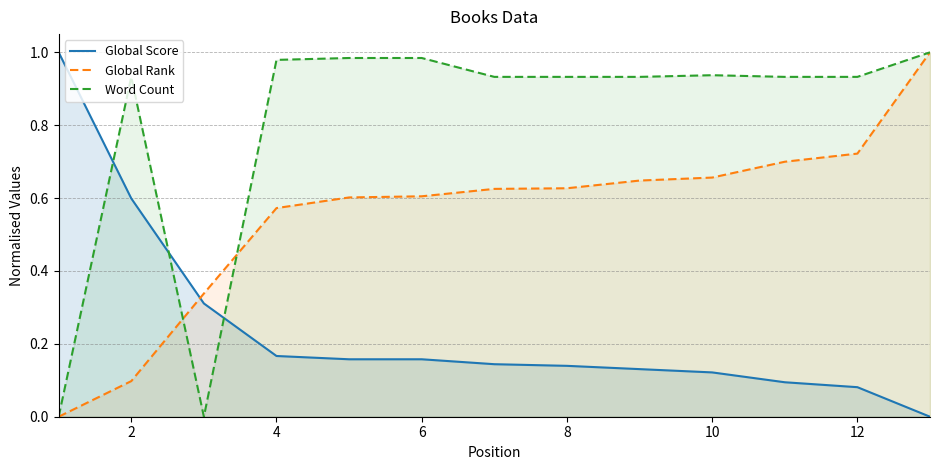

List the series in order of their overall mean, lowest first.

Global Score, Global Rank, Word Count